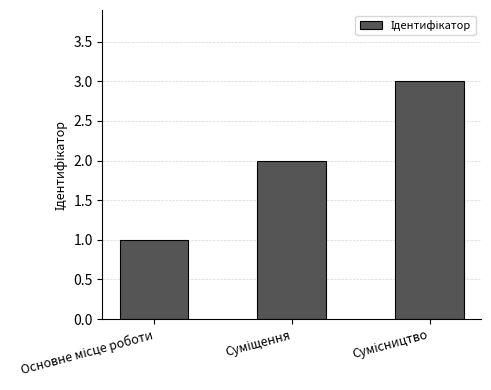

What is the average value?

2